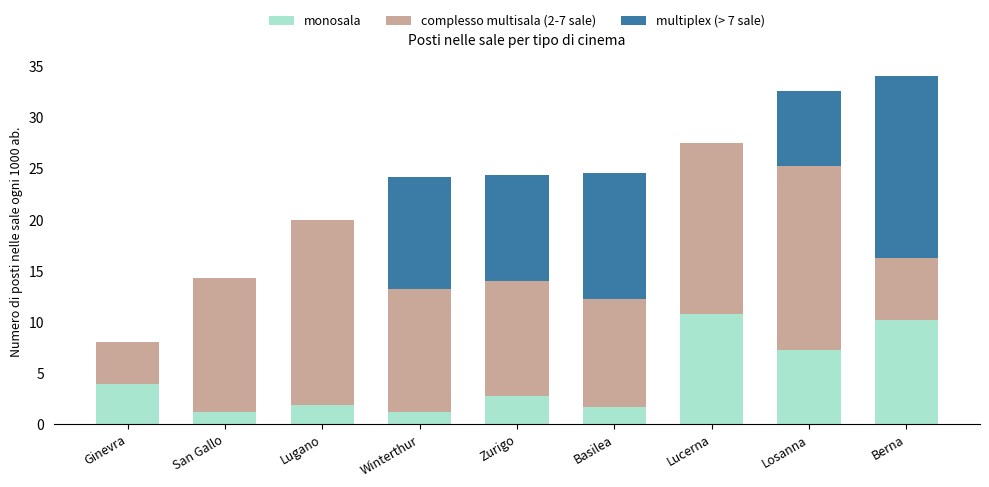

What is the sum of the monosala values at San Gallo and Winterthur?

2.5